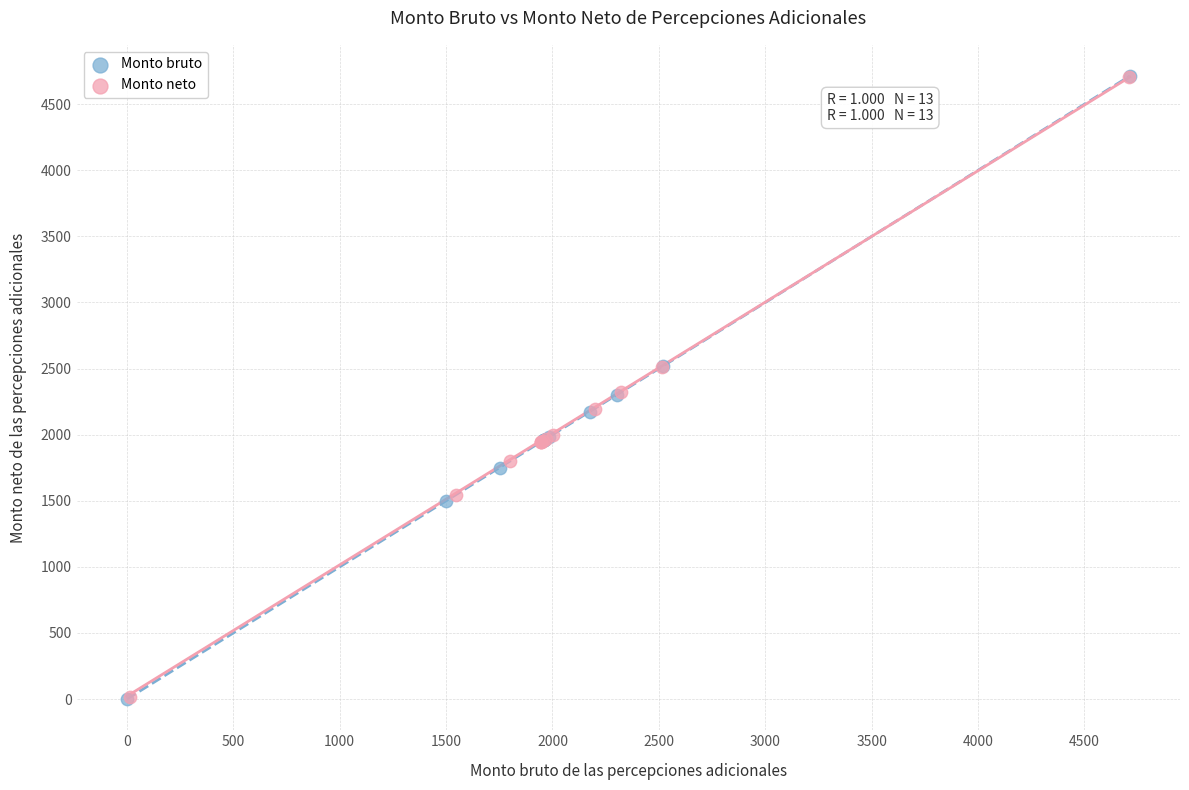

Which series has the largest Y range (max minus min)?

Monto bruto